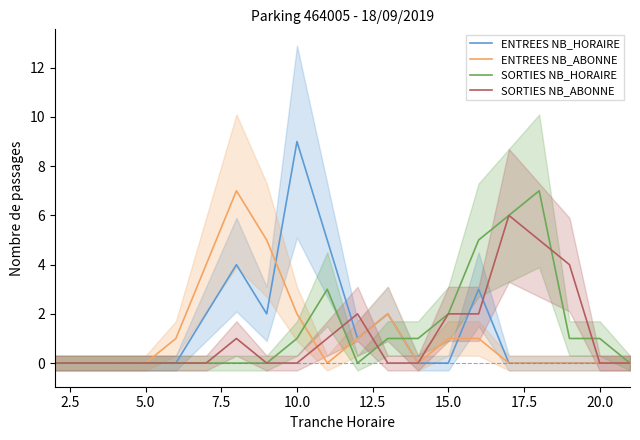

What are all the series names shown in the legend?

ENTREES NB_HORAIRE, ENTREES NB_ABONNE, SORTIES NB_HORAIRE, SORTIES NB_ABONNE